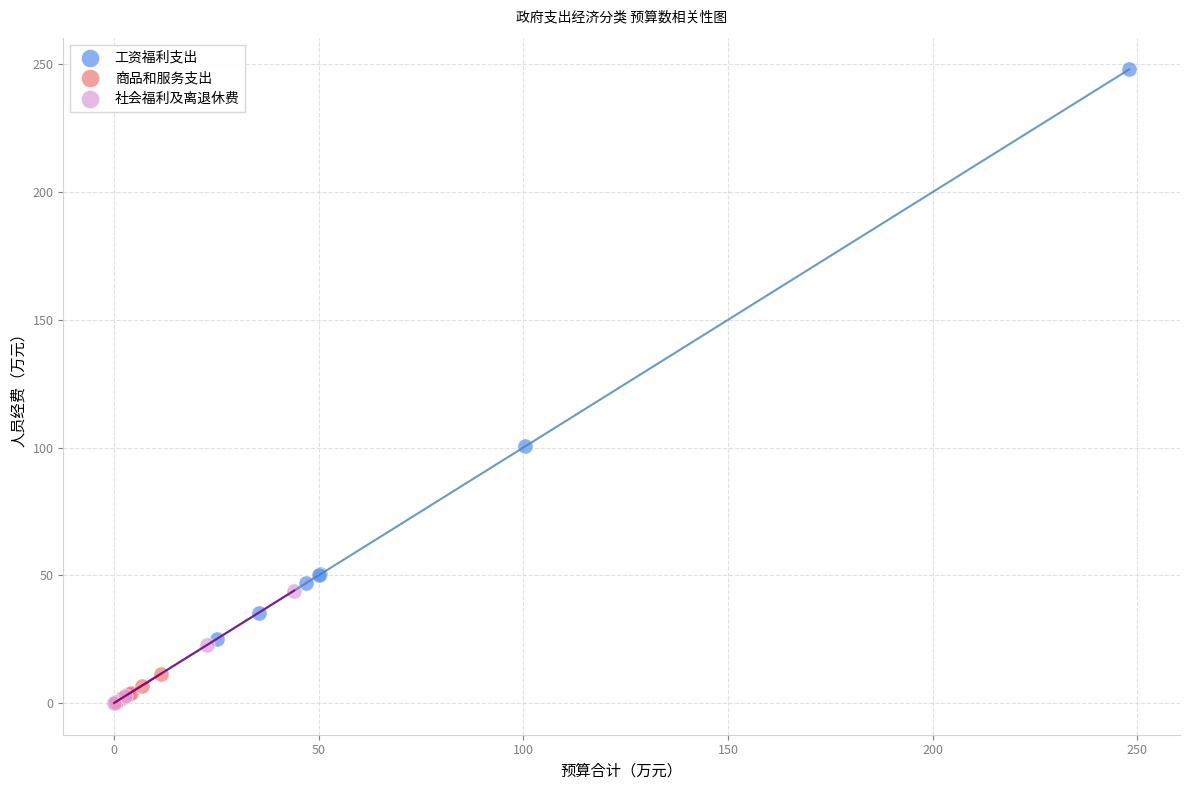

Which series has the widest spread of Y values?

工资福利支出